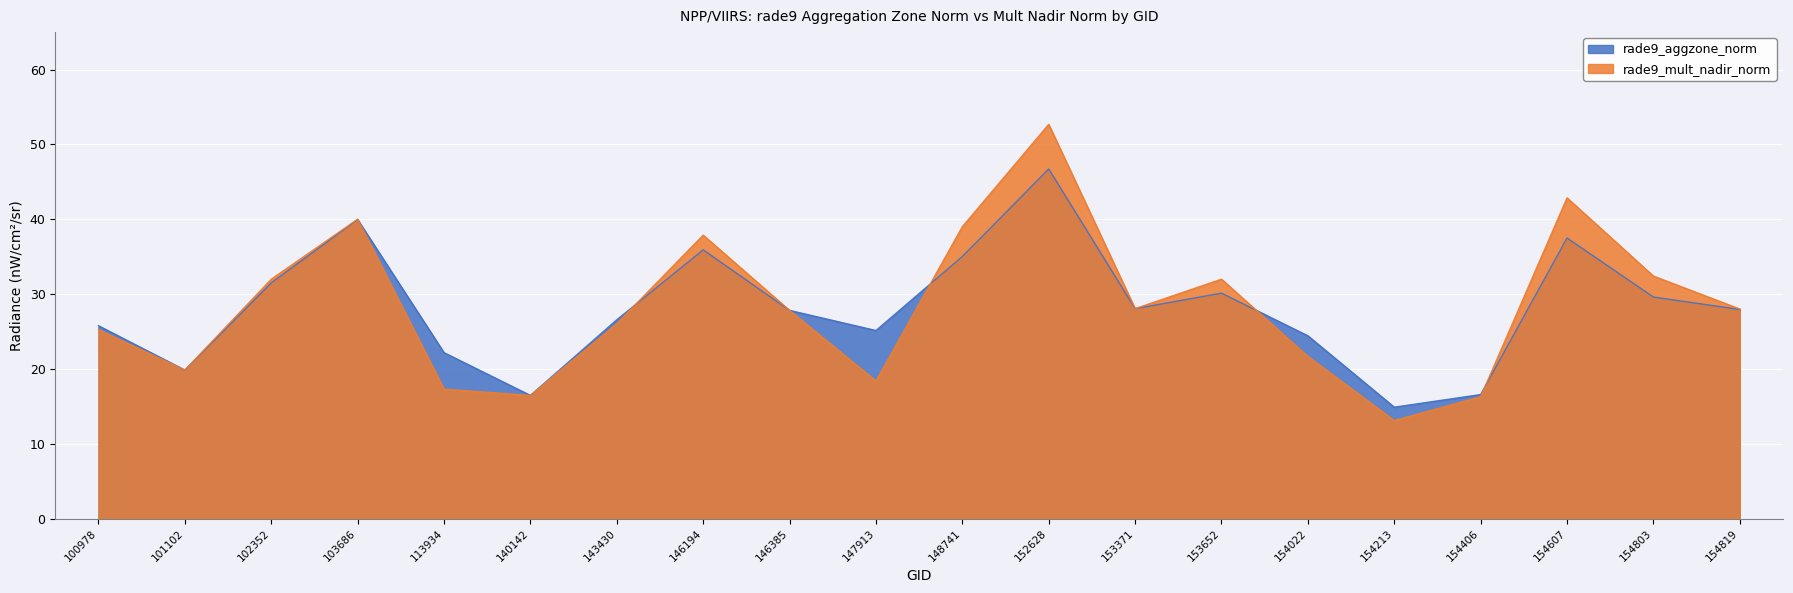

At how many categories does at least one series exceed 34?

5